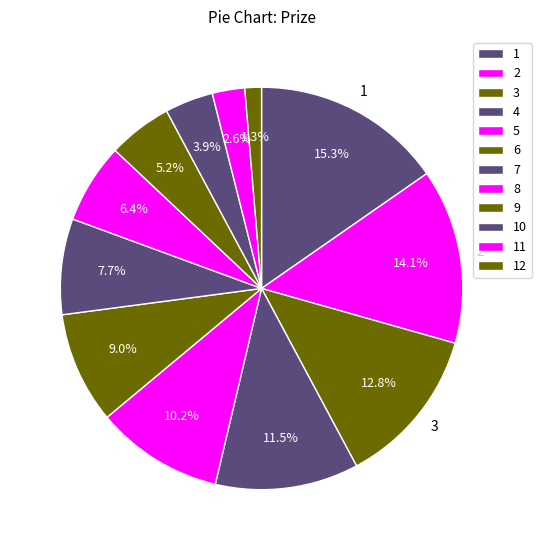

To the nearest percent, what portion does 5 represent?

10%